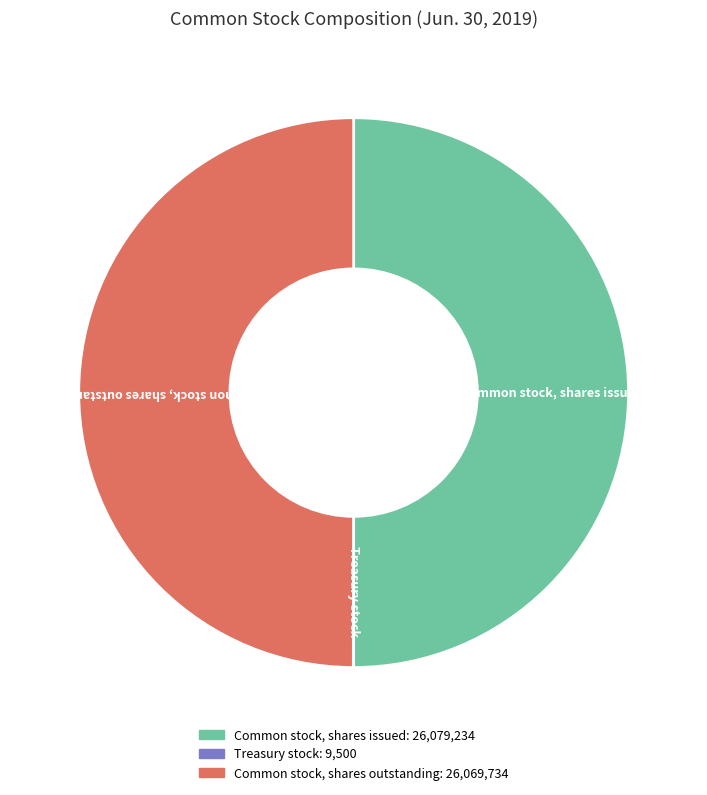

What is the ratio of the value at Common stock, shares issued to the value at Common stock, shares outstanding?

1.0